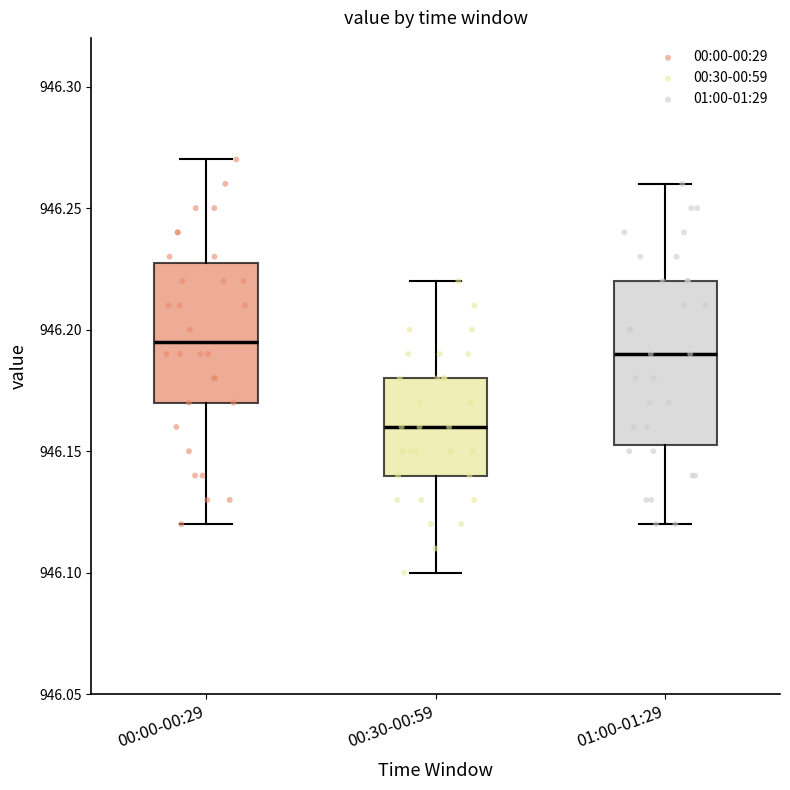

Where does the lower whisker of the box for 01:00-01:29 end on the y-axis? The values are not printed on the chart, so give them approximately, as read against the axis.

946.120